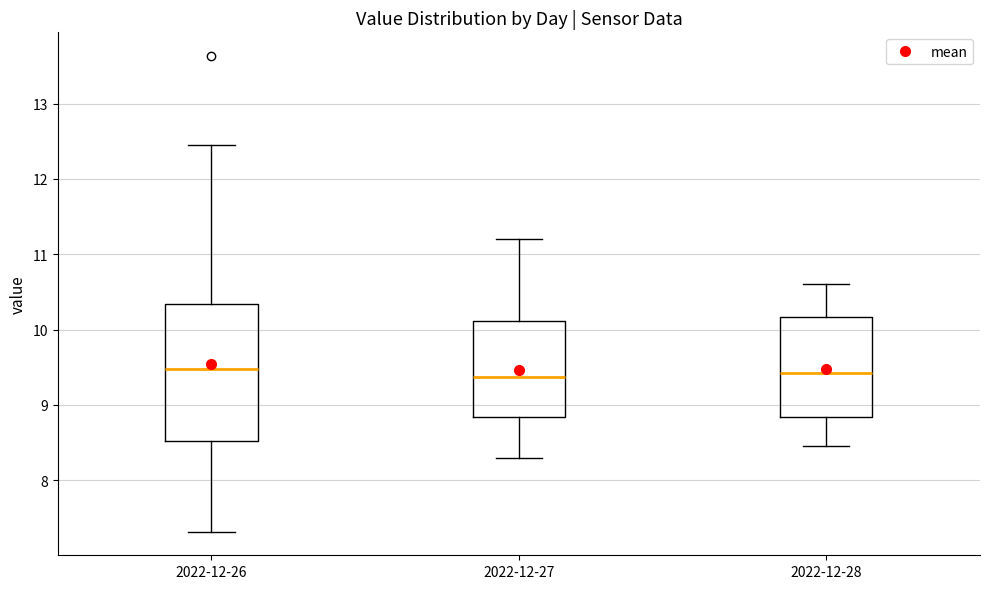

Reading left to right, transcribe this box plot: for each box, give where its median line is, the range the box spans, and where its two whiskers end, as read against the y-axis. The values are not printed on the chart, so give them approximately, as read against the axis.

2022-12-26: median 9.5, box 8.5 to 10.3, whiskers 7.3 to 12.5
2022-12-27: median 9.4, box 8.8 to 10.1, whiskers 8.3 to 11.2
2022-12-28: median 9.4, box 8.8 to 10.2, whiskers 8.5 to 10.6